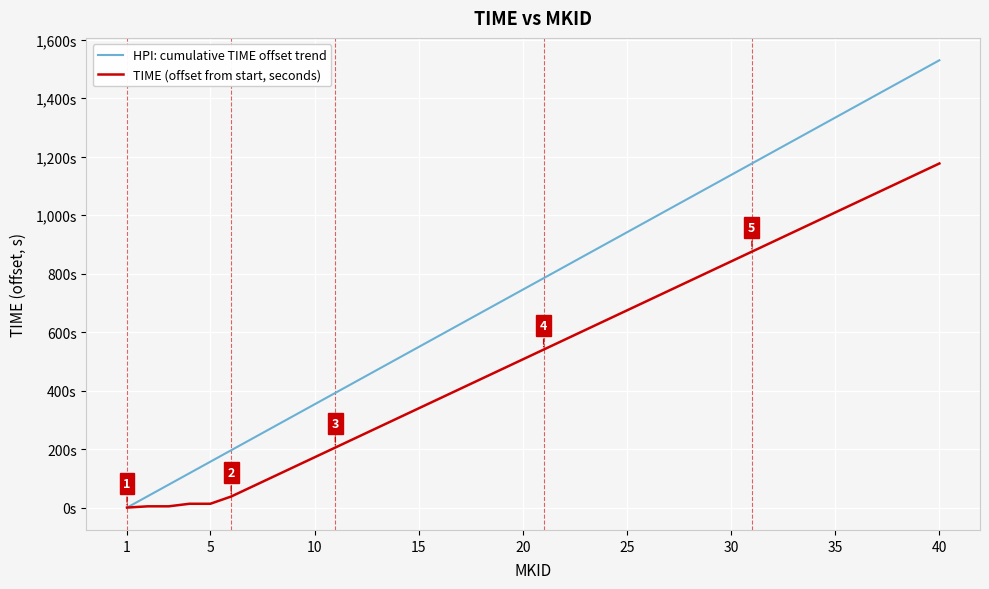

Is this an area chart (filled region under the line)?

No